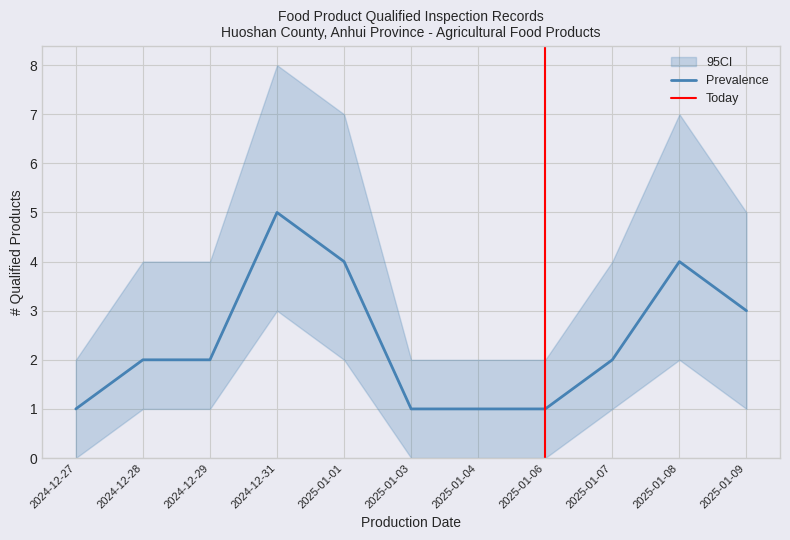

What is the difference between the maximum and second lowest values in the CI_lower series?

3